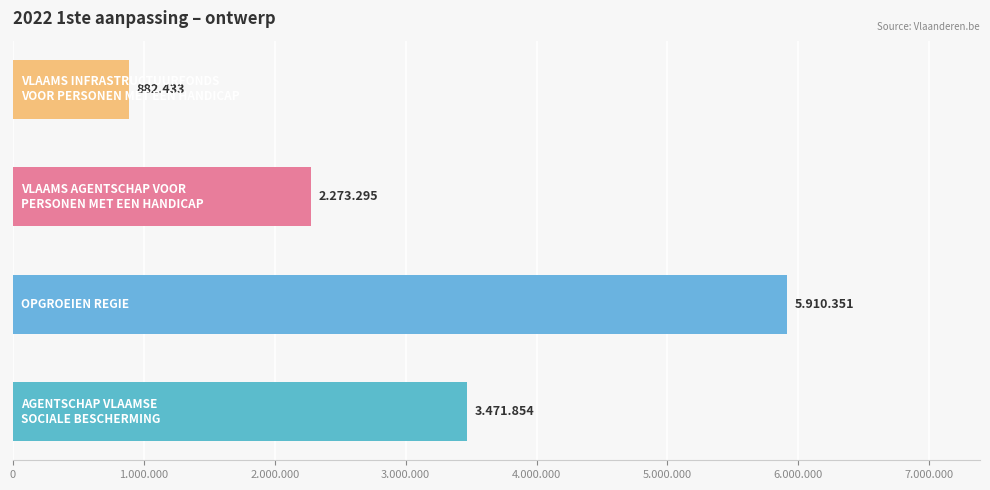

Are the bars horizontal?

Yes